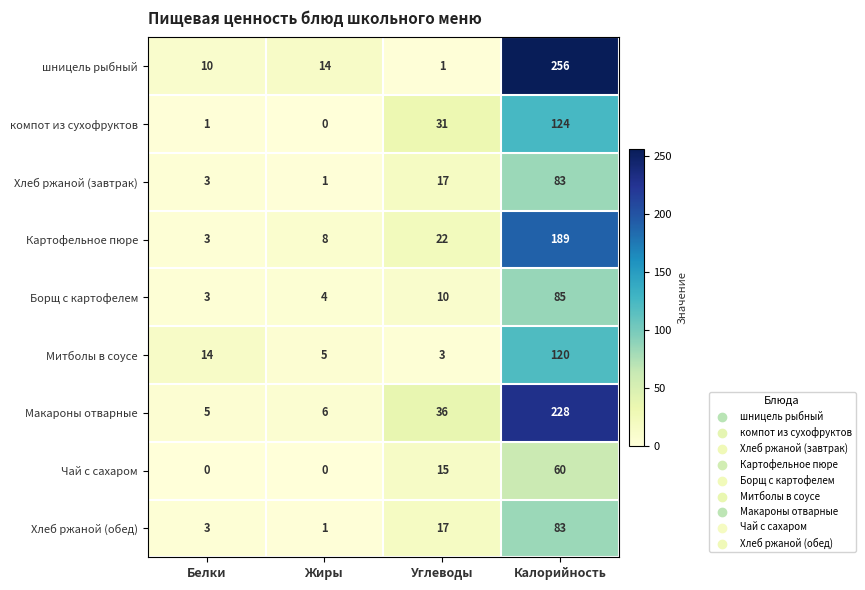

Which series has the largest range (max minus min)?

шницель рыбный